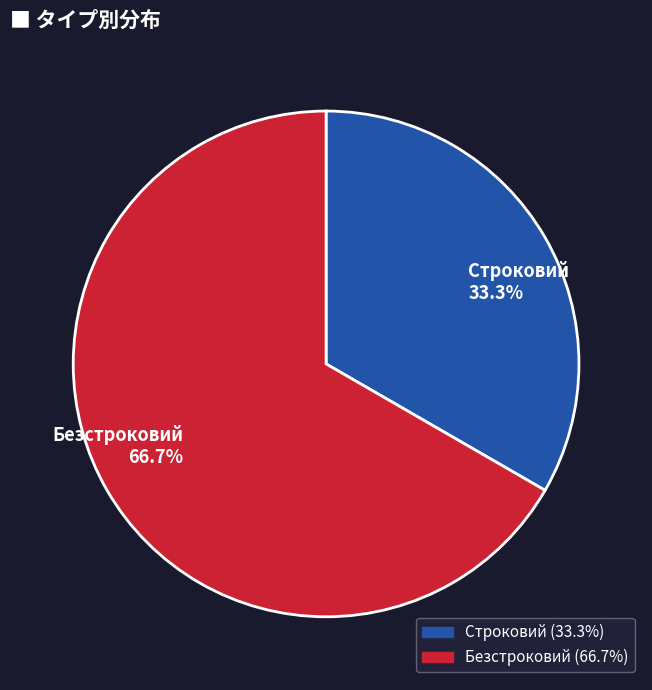

To the nearest percent, what percentage of the pie is Безстроковий?

67%